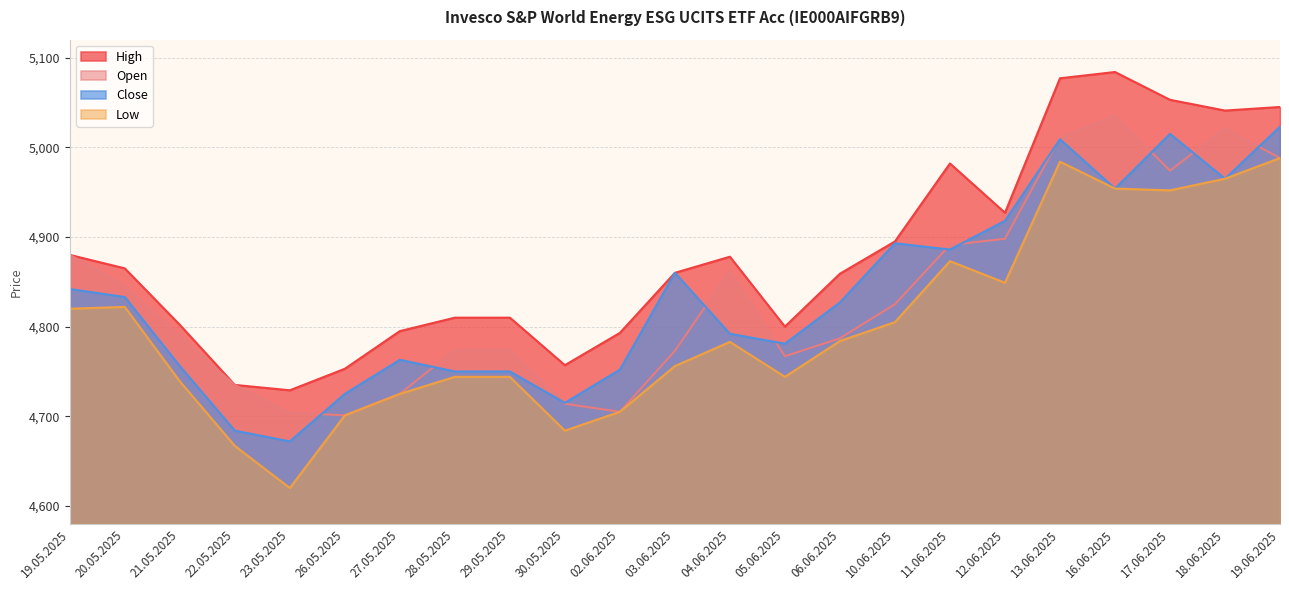

What is the sum of all High values?

112230